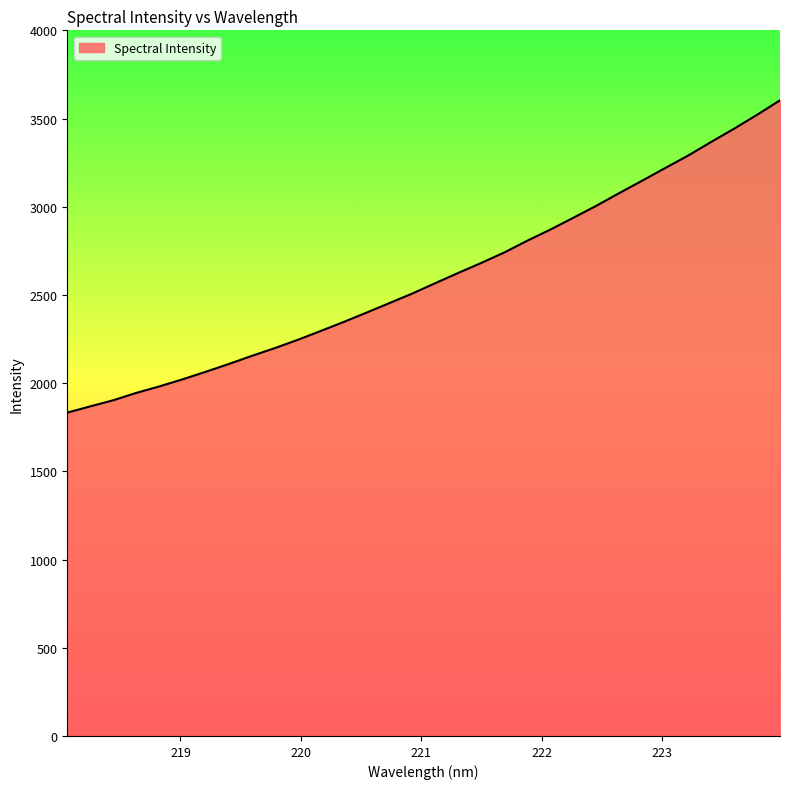

How many lines are shown in the chart?

1